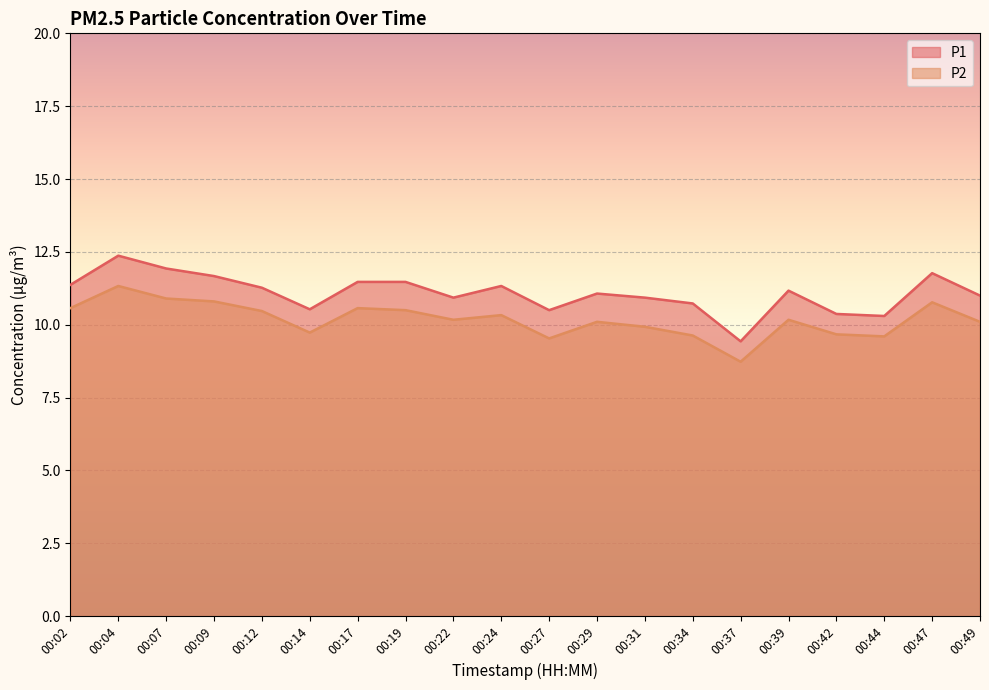

True or false: P2 and P1 intersect in this chart.

False